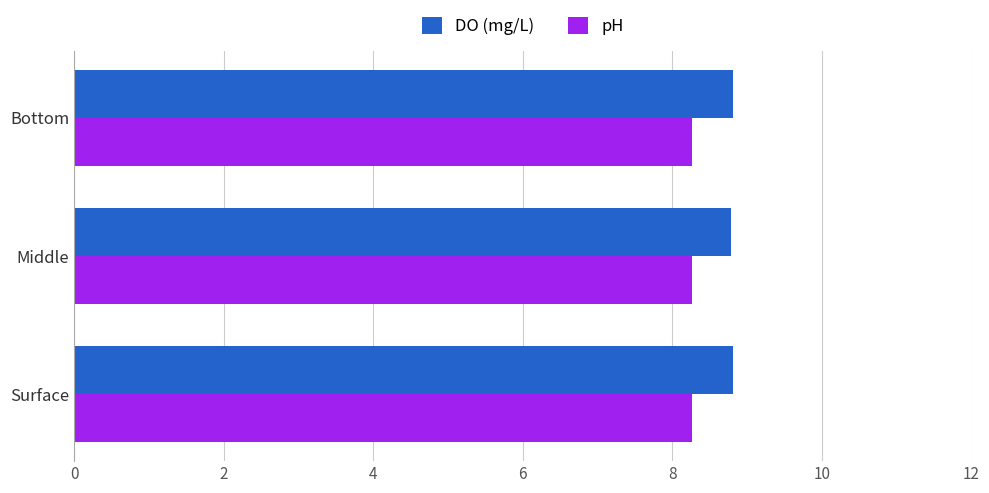

Count the pH values in the range 8 to 9.

3